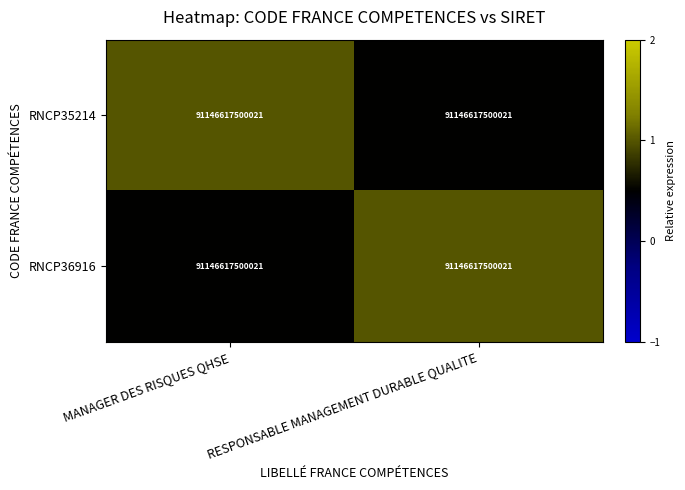

At which category is the sum across all series the highest?

MANAGER DES RISQUES QHSE